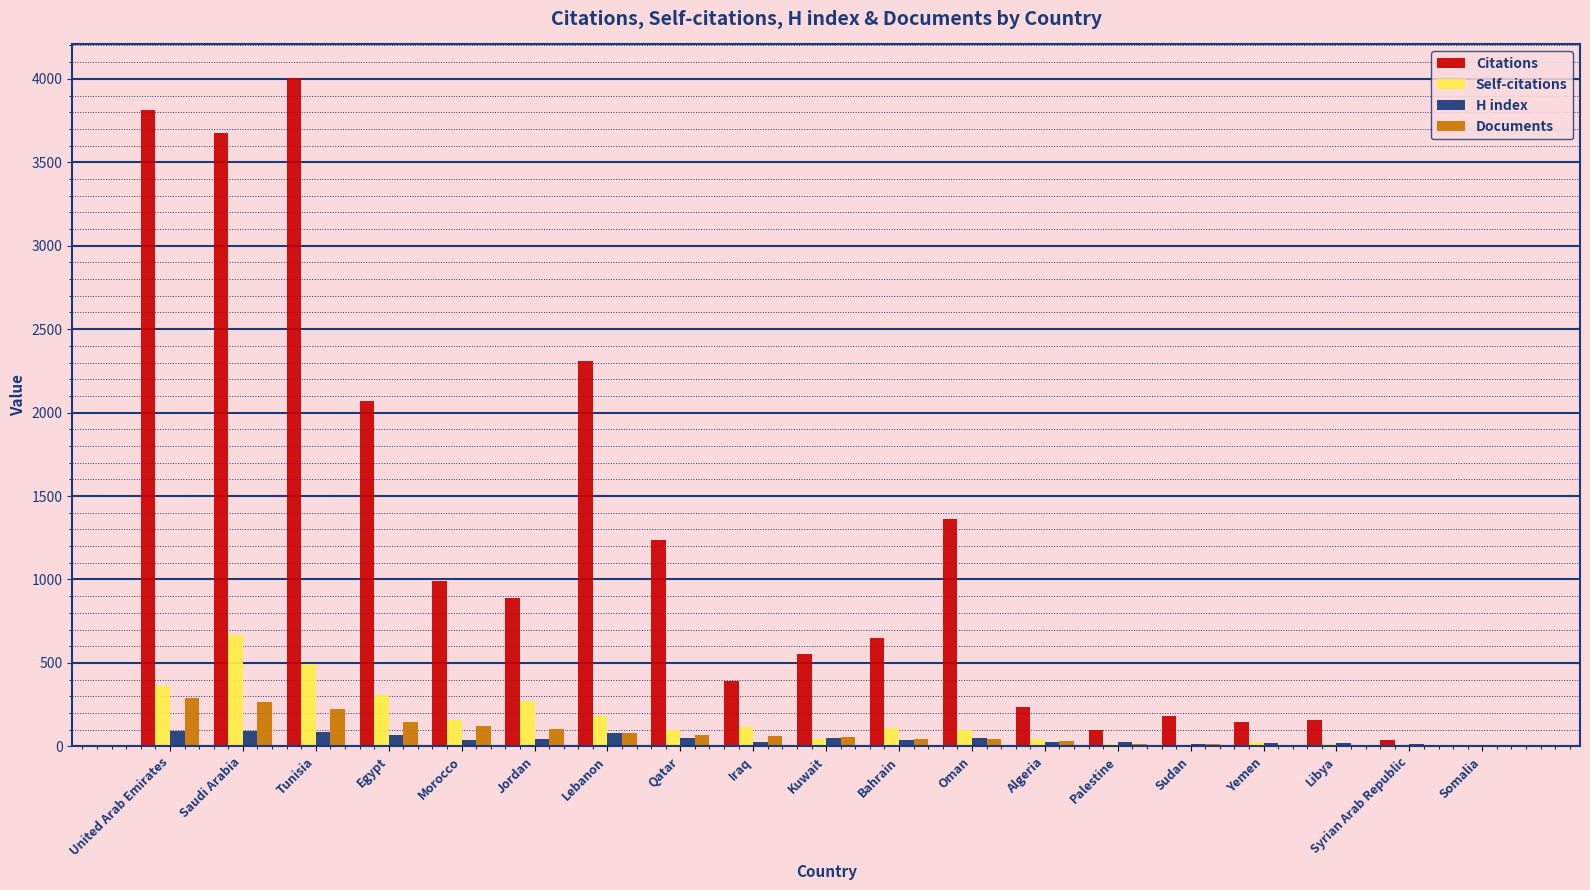

What is the approximate value of H index at Tunisia, to the nearest 5?

90